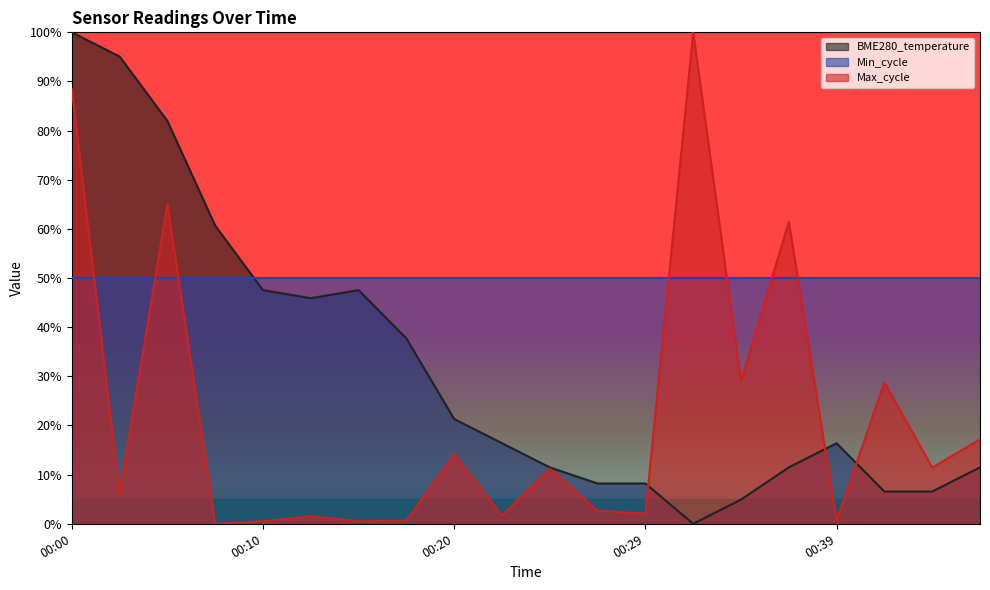

Rank the series by their average value, from highest to lowest.

Min_cycle, BME280_temperature, Max_cycle